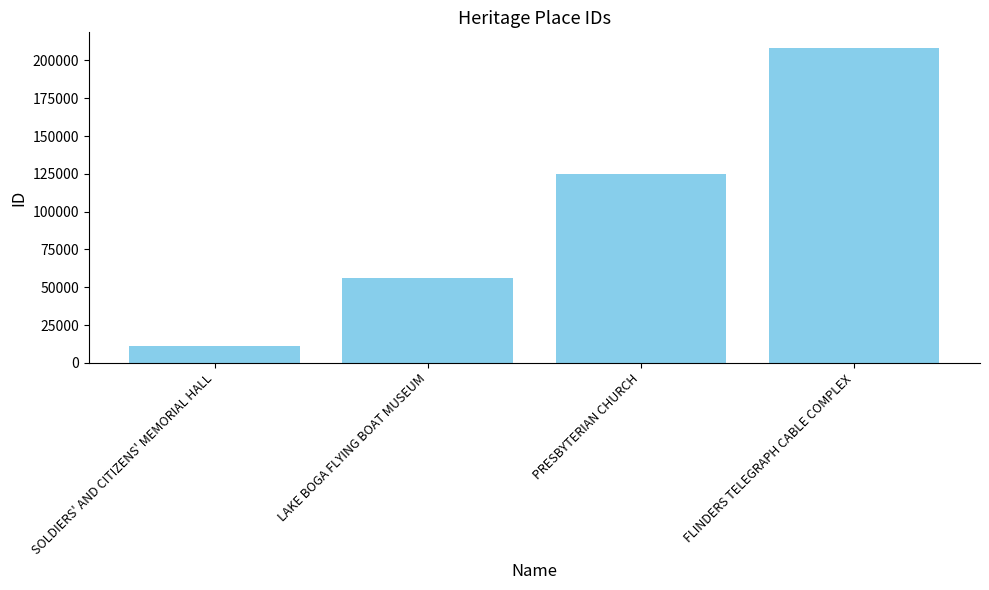

How many values are below 124816?

2